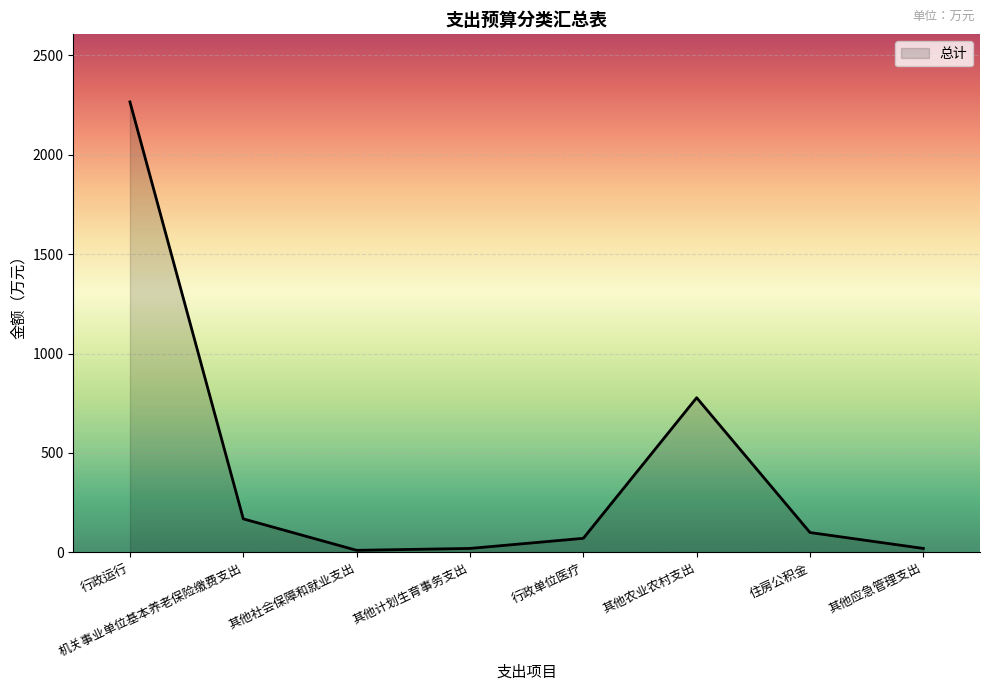

What position from the right is 行政运行?

8